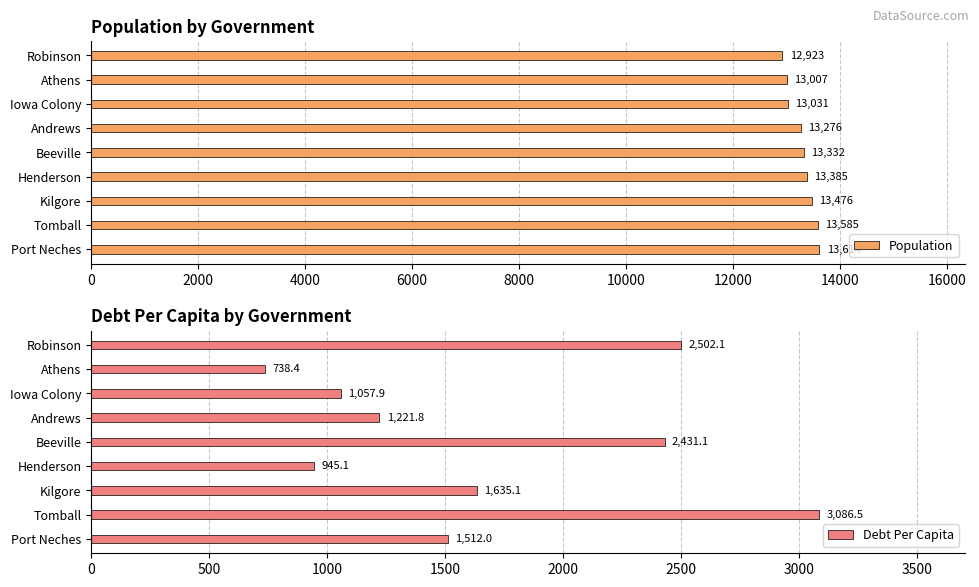

At which label is Population closest to 13268?

Andrews